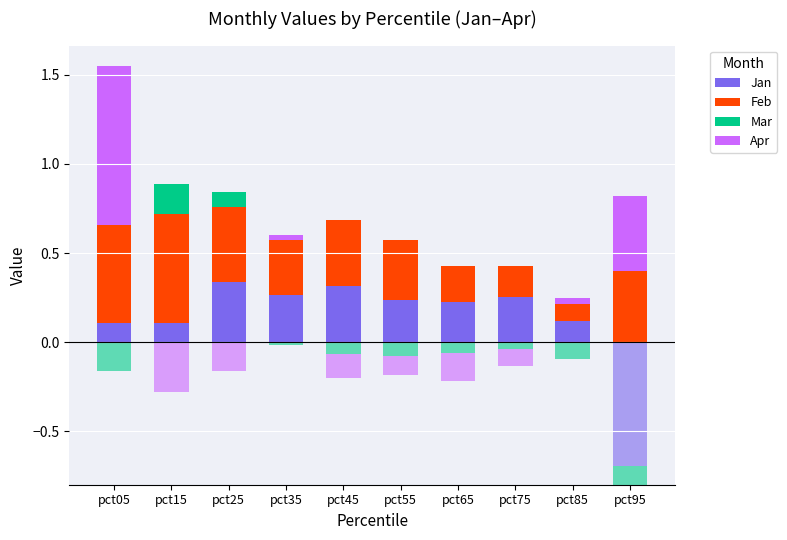

Which series changed the most between pct05 and pct45?

Apr